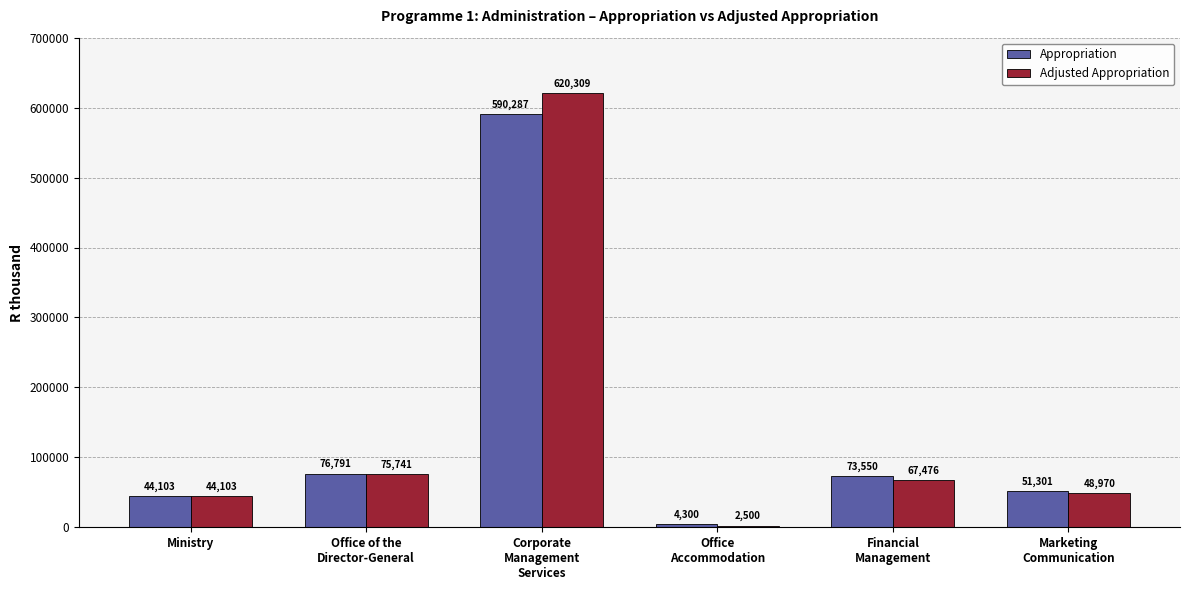

Which series has the largest total across all categories?

Adjusted Appropriation